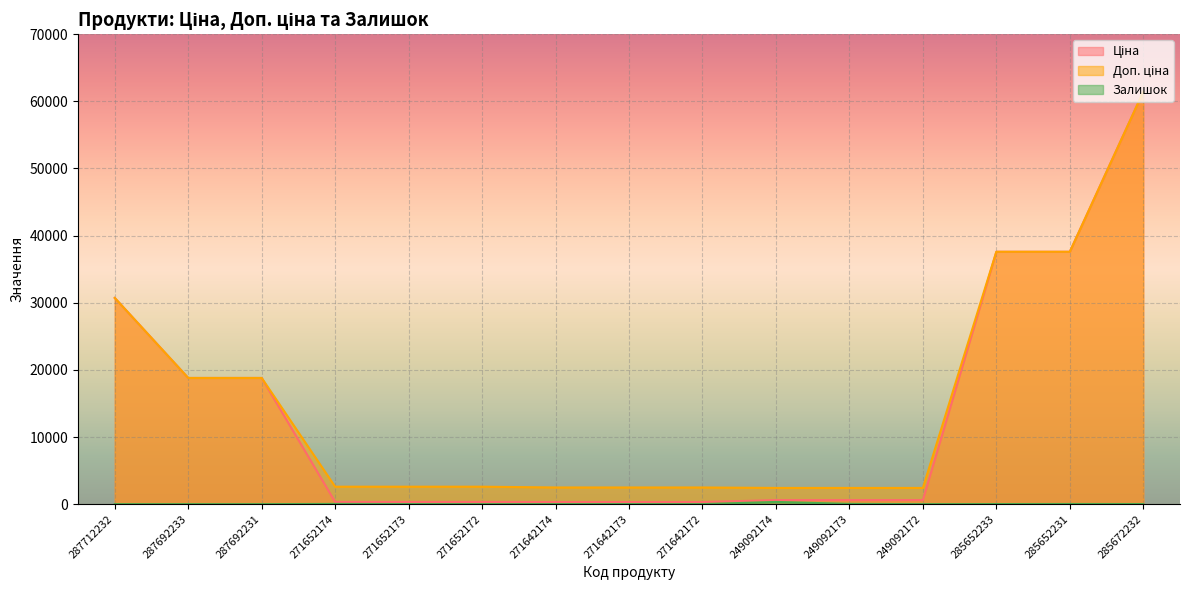

Which category has the highest value in the Залишок series?

249092174